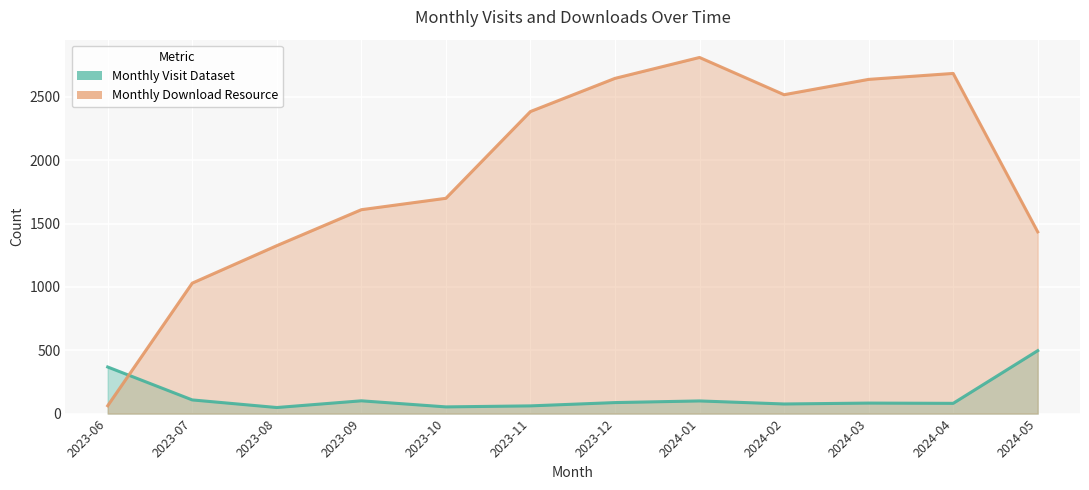

What is the label of the 11th point from the left?

2024-04